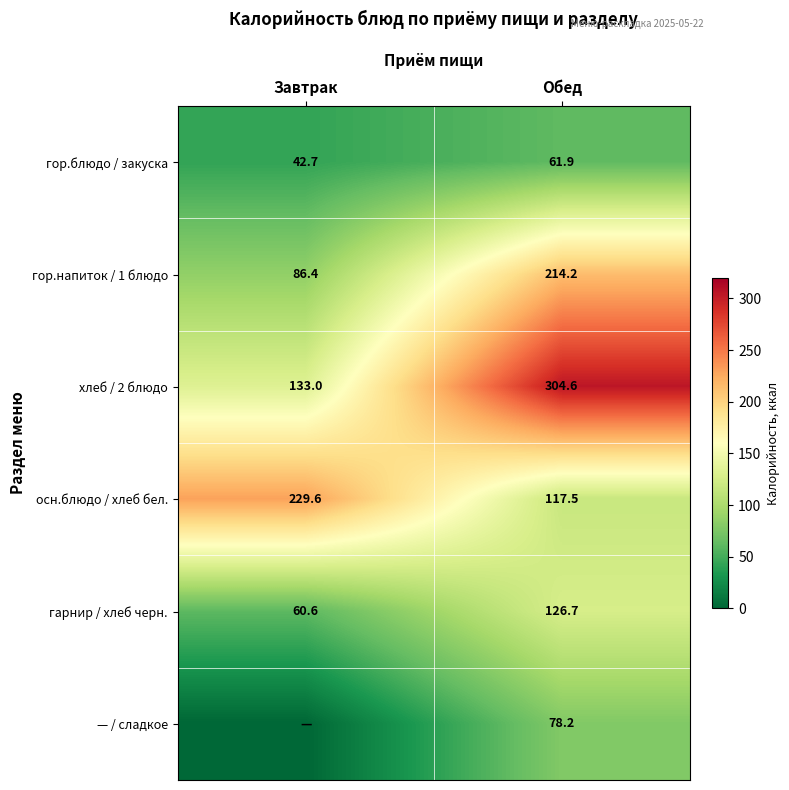

How many data points does each series have?

2